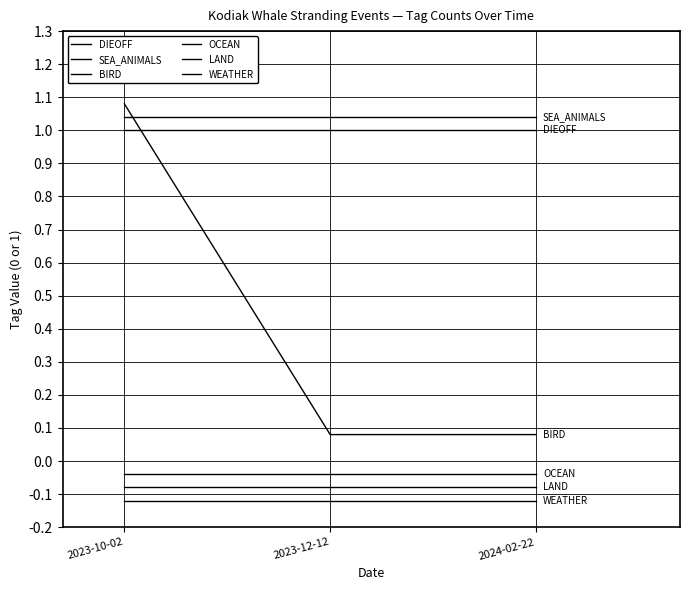

Does the chart have visible grid lines?

Yes